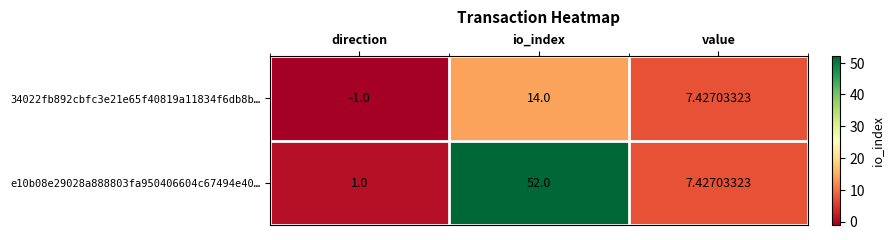

List the labels in order of e10b08e29028a888803fa950406604c67494e40… value, smallest first.

direction, value, io_index